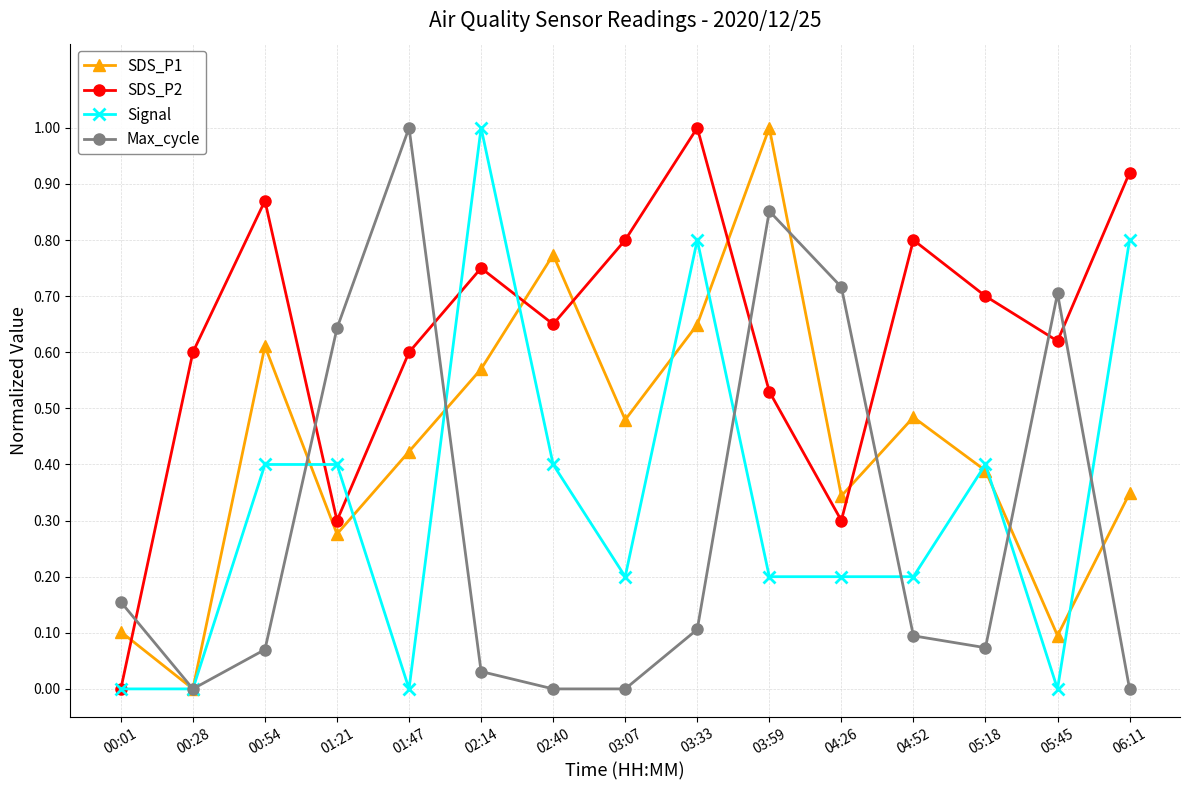

Which series changed the most between 00:01 and 02:40?

SDS_P1